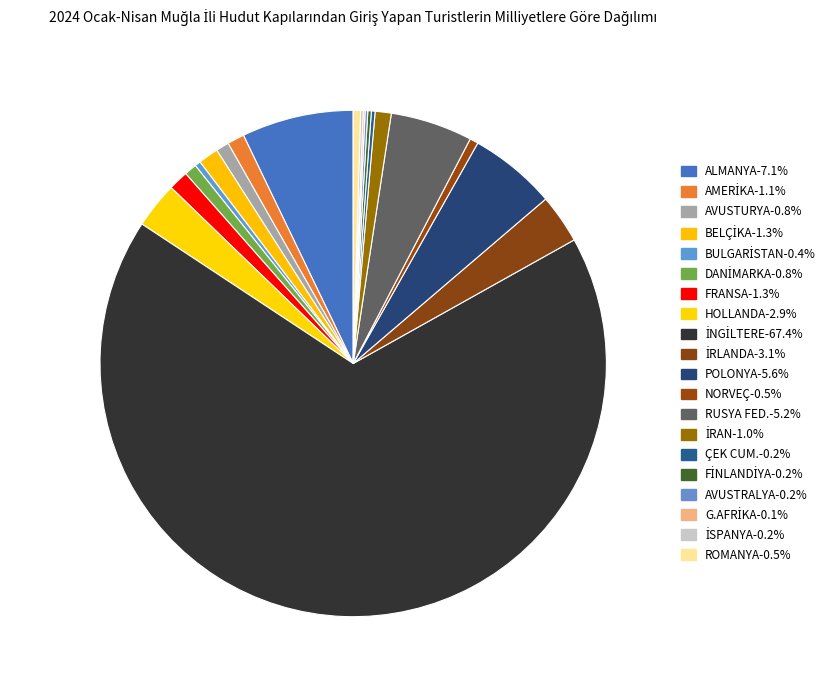

To the nearest percent, what is the average slice percentage?

5%